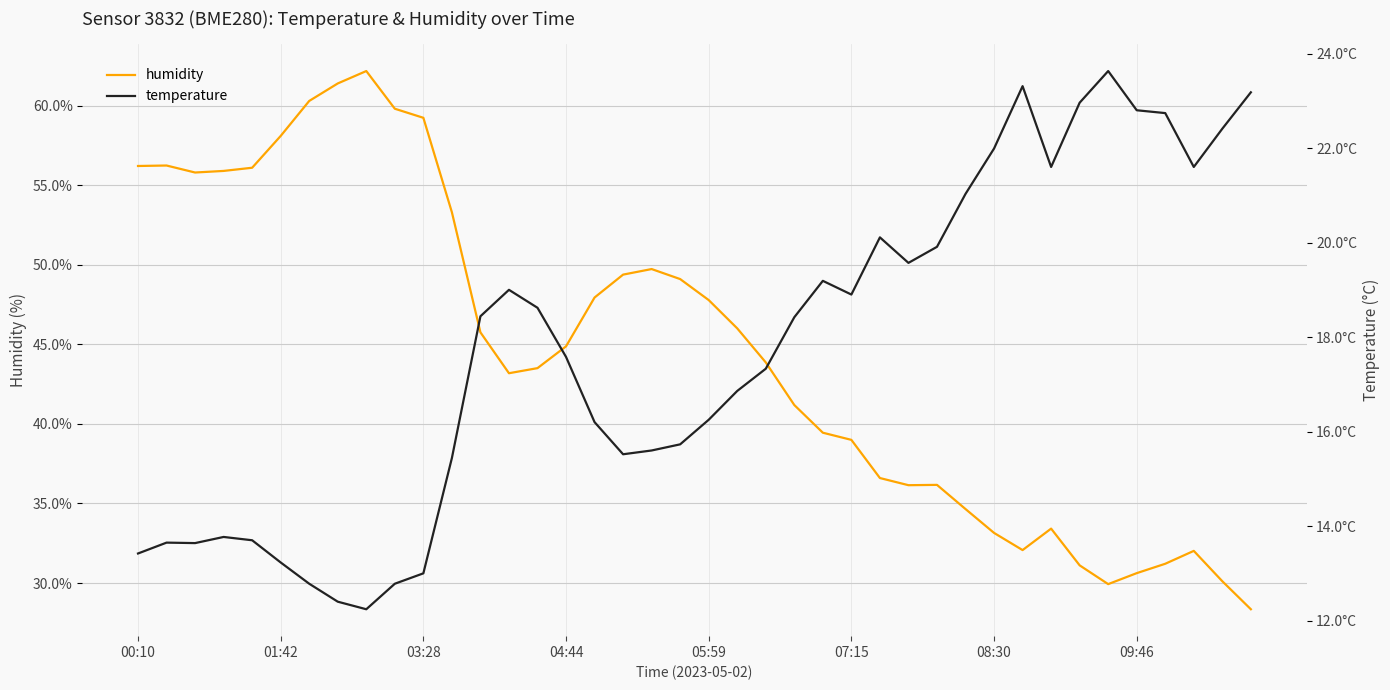

True or false: humidity has more than 1 points higher than both neighbors.

True